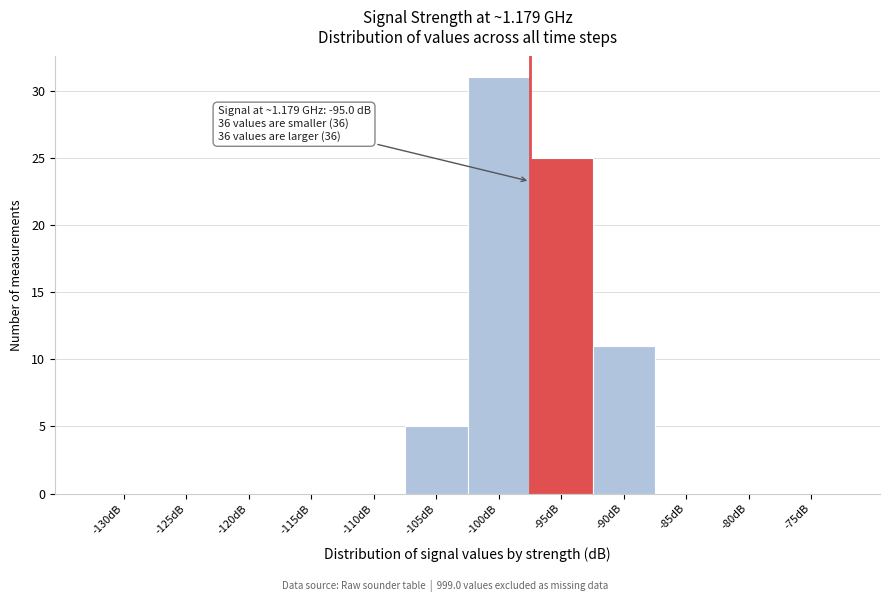

Reading left to right, list all the values displayed in this chart.

-130dB=0	-125dB=0	-120dB=0	-115dB=0	-110dB=0	-105dB=5	-100dB=31	-95dB=25	-90dB=11	-85dB=0	-80dB=0	-75dB=0